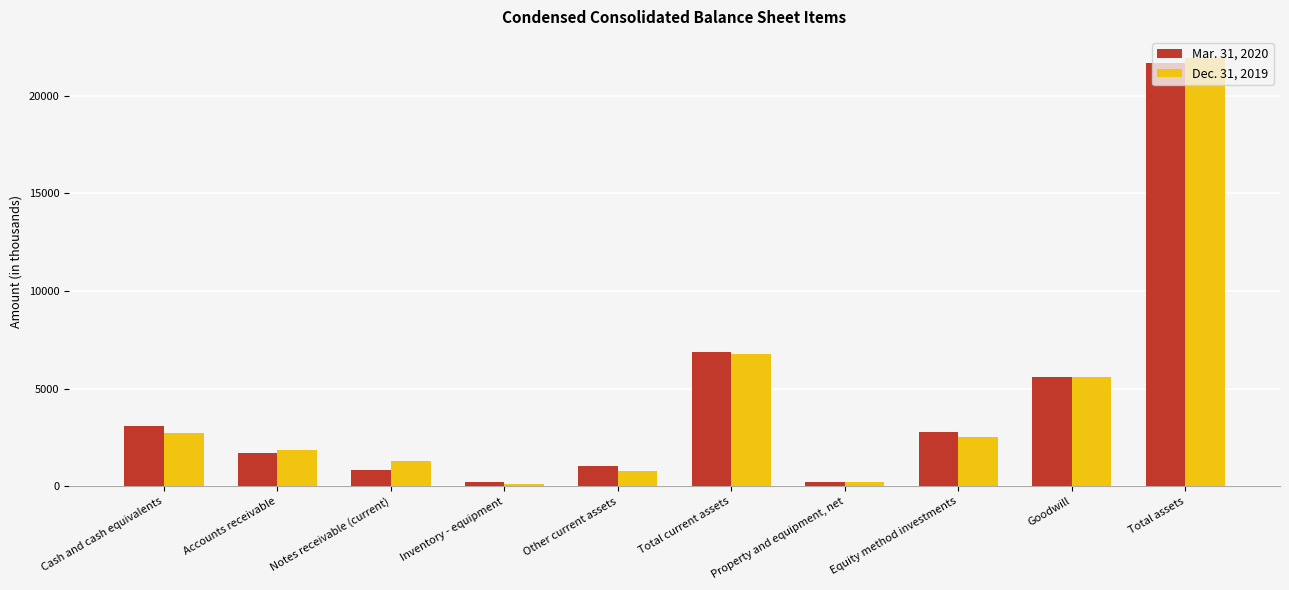

What is the value of the Mar. 31, 2020 bar at the 3rd from the left?

816